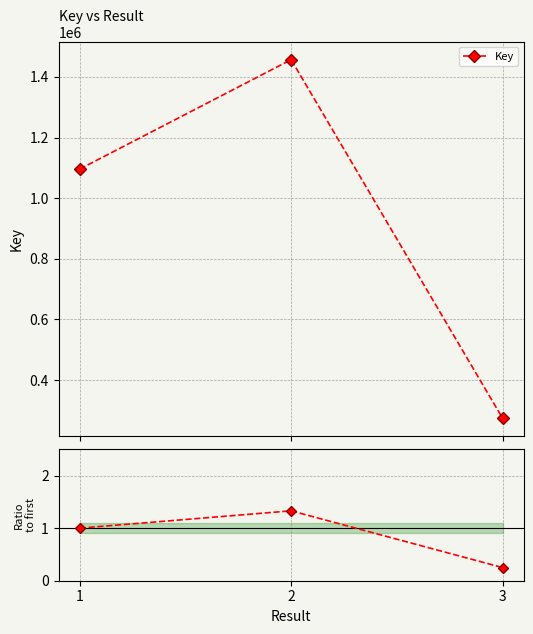

What is the approximate value of Key at 1?

1095991.0